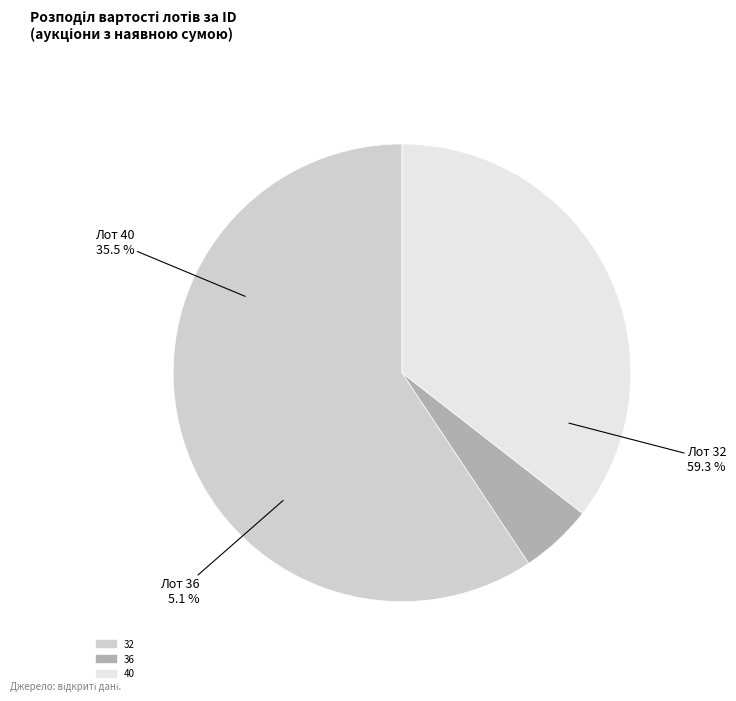

How many slices are in this pie chart?

3